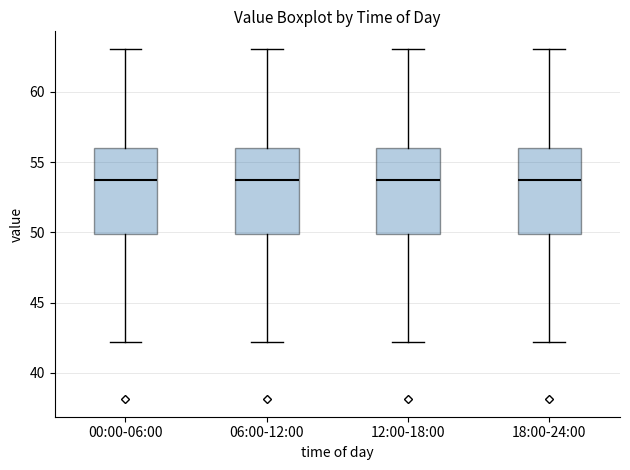

Where does the lower whisker of the box for 00:00-06:00 end on the y-axis? The values are not printed on the chart, so give them approximately, as read against the axis.

42